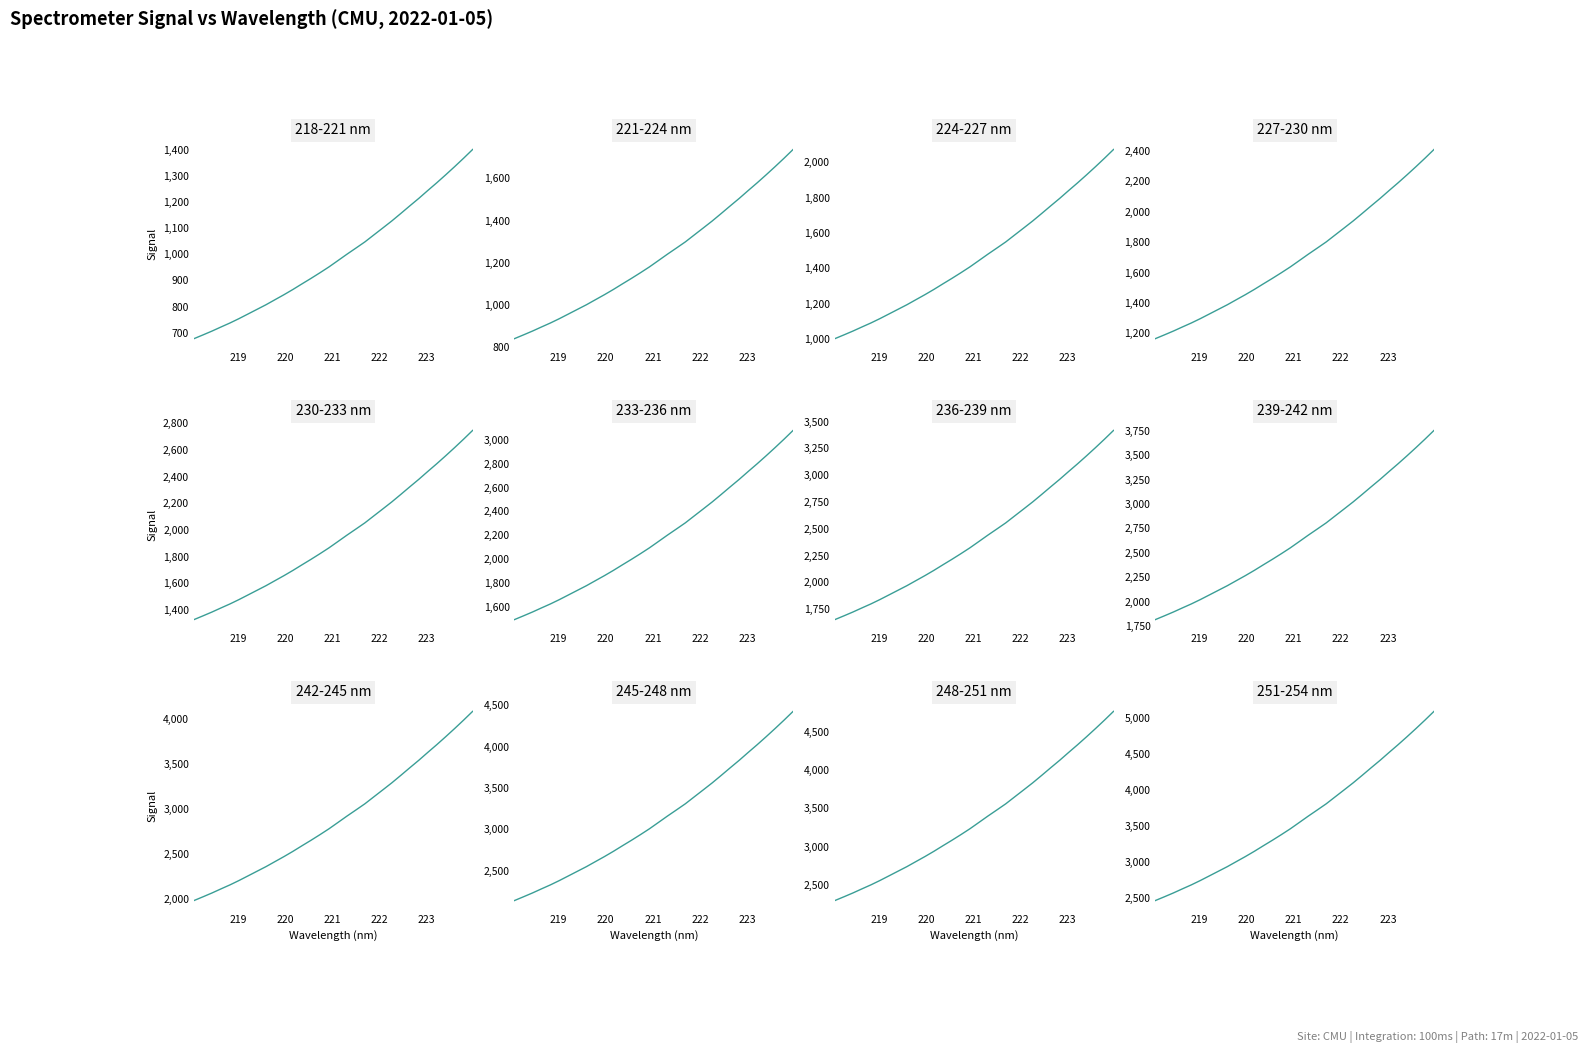

True or false: x_values and 218-221 nm intersect in this chart.

False